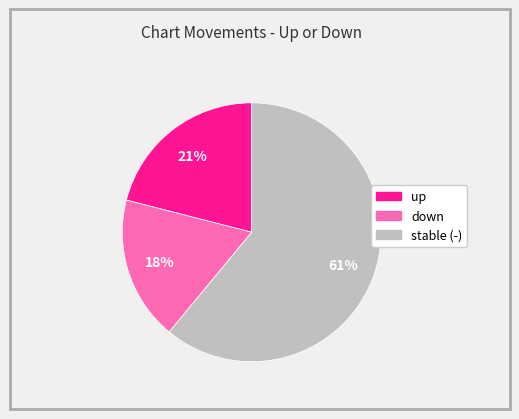

Is there any slice that represents more than half of the pie?

Yes